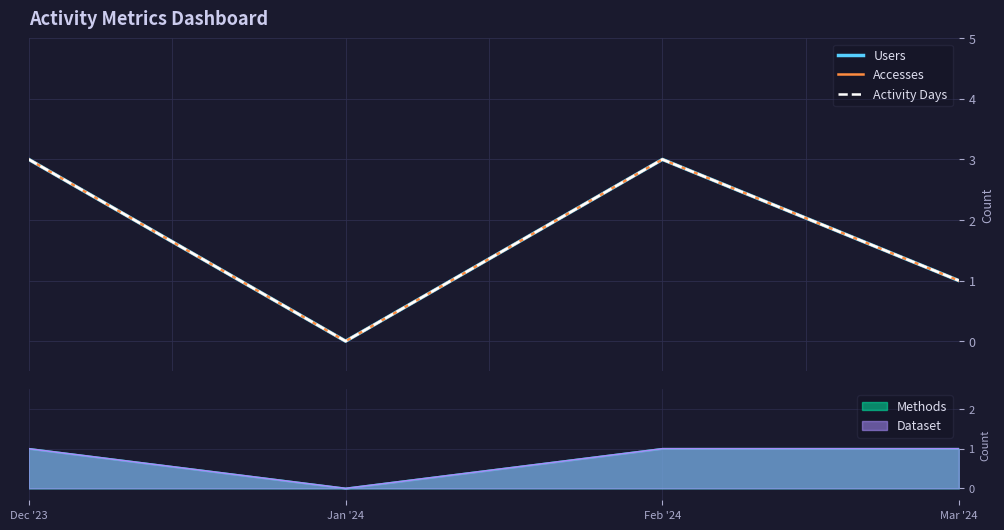

Does the chart display data point markers on the line(s)?

No